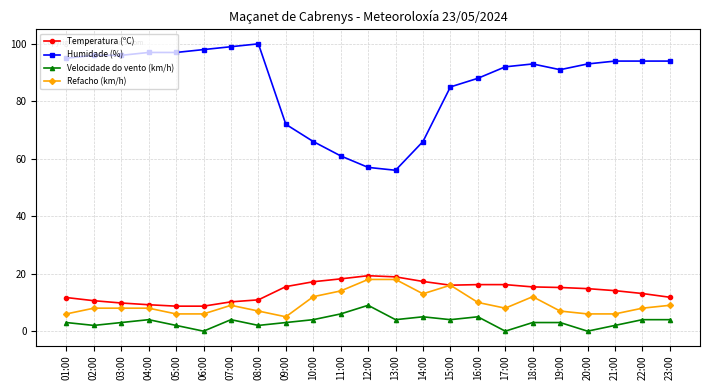

True or false: Humidade (%) has more than 1 interior local peaks.

True